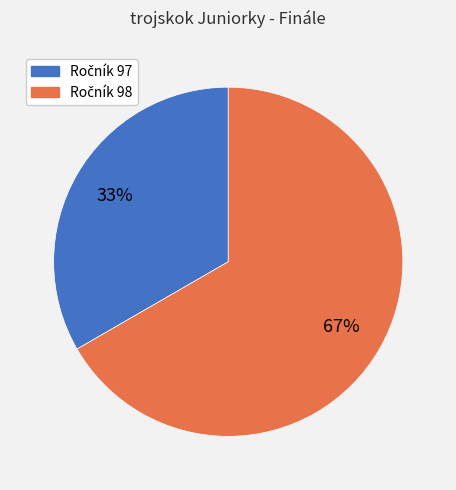

Does any single category account for the majority?

Yes